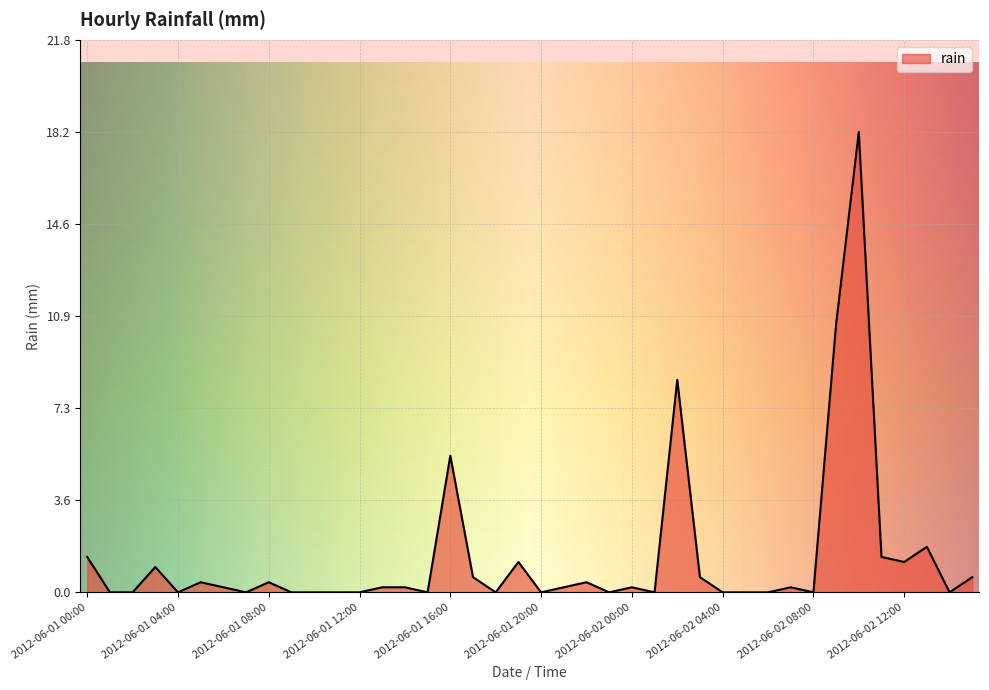

What is the greatest value displayed?

18.2